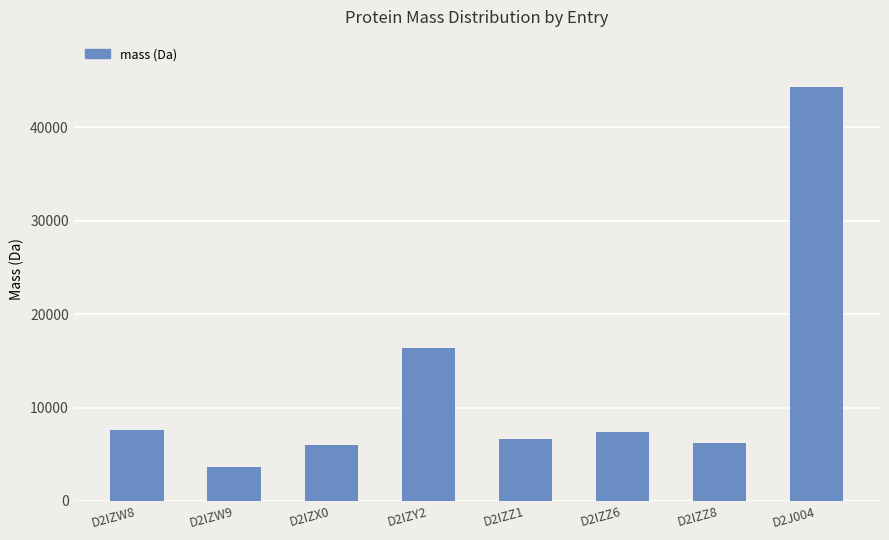

The value at D2J004 is 44375.4. True or false?

True